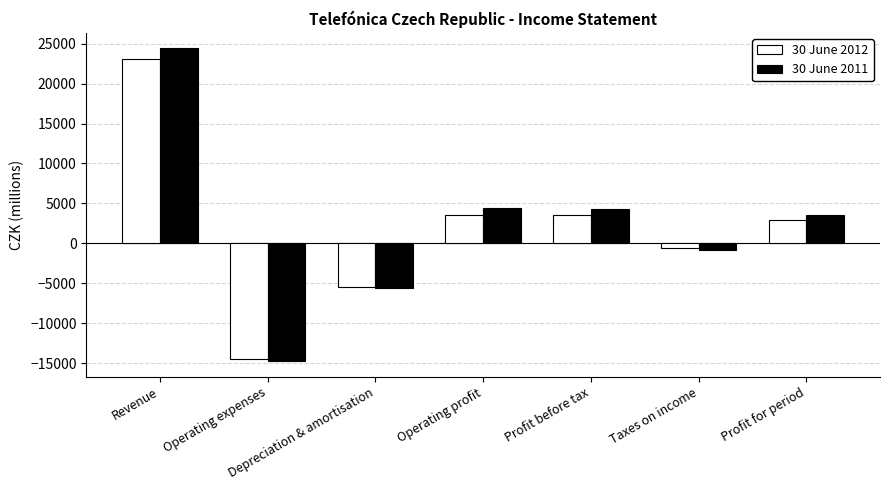

Is it true that 30 June 2011 equals 5104 at Profit for period?

False